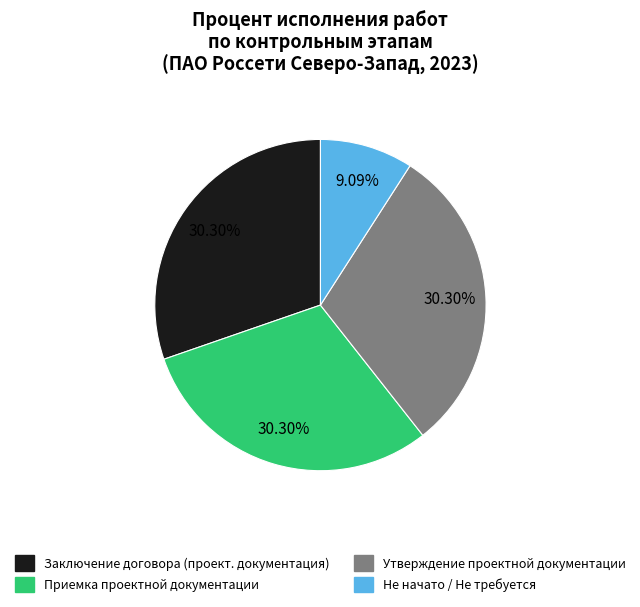

Is there a majority slice in this chart?

No